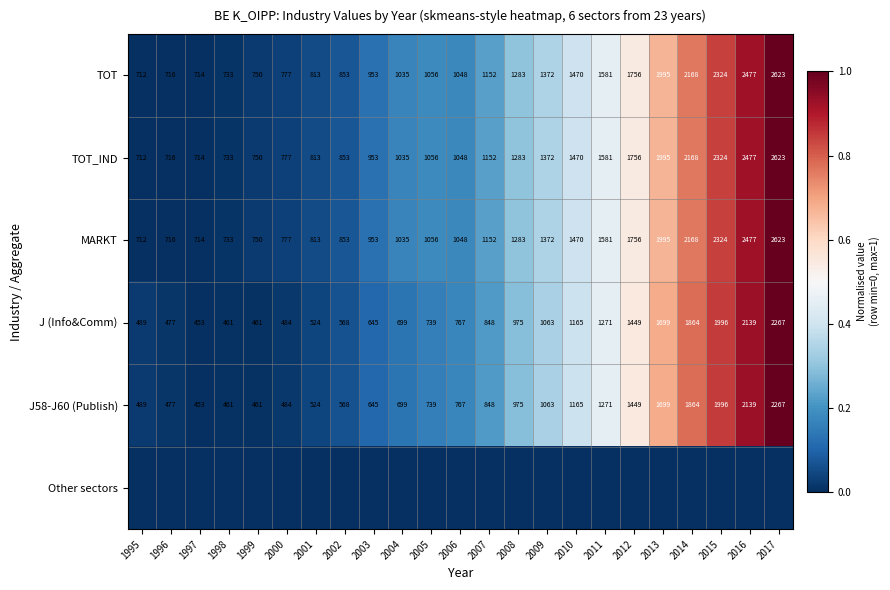

What is the sum of all MARKT values?

30361